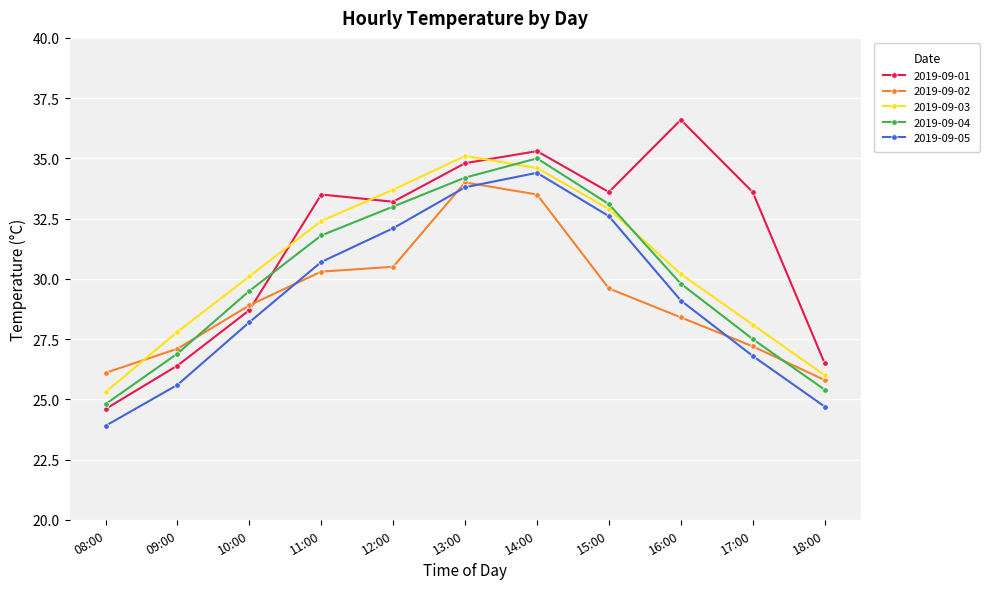

What is the sum of all 2019-09-03 values?

336.2